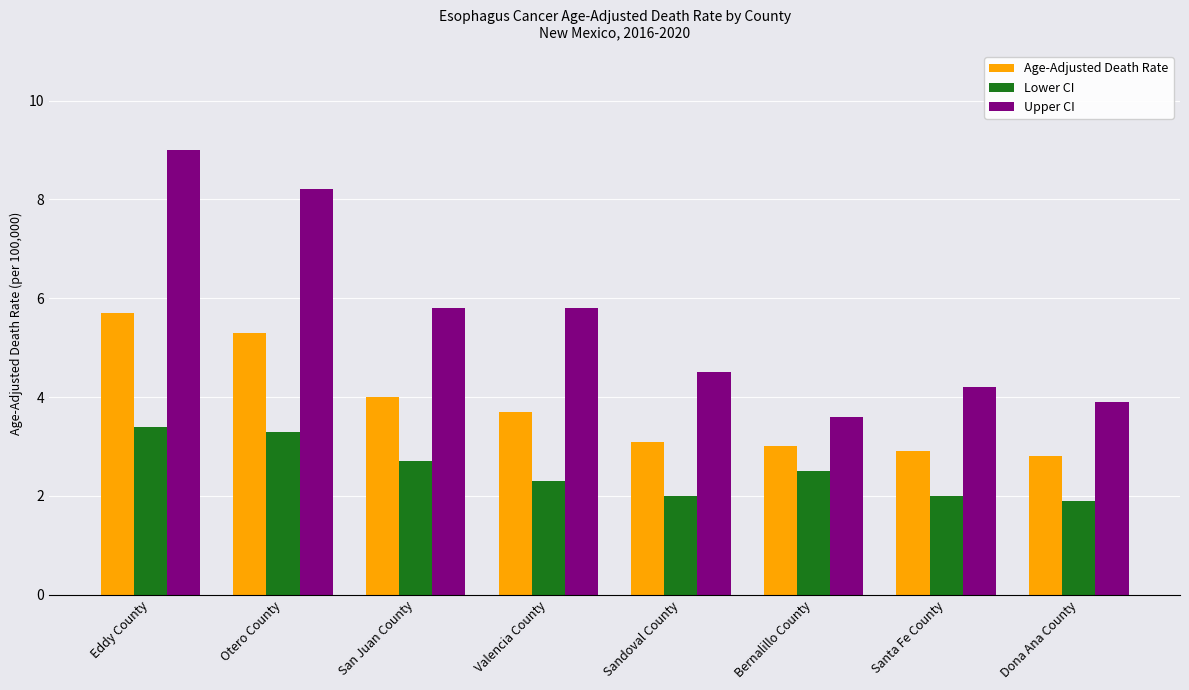

Which category has the lowest value in the Upper CI series?

Bernalillo County